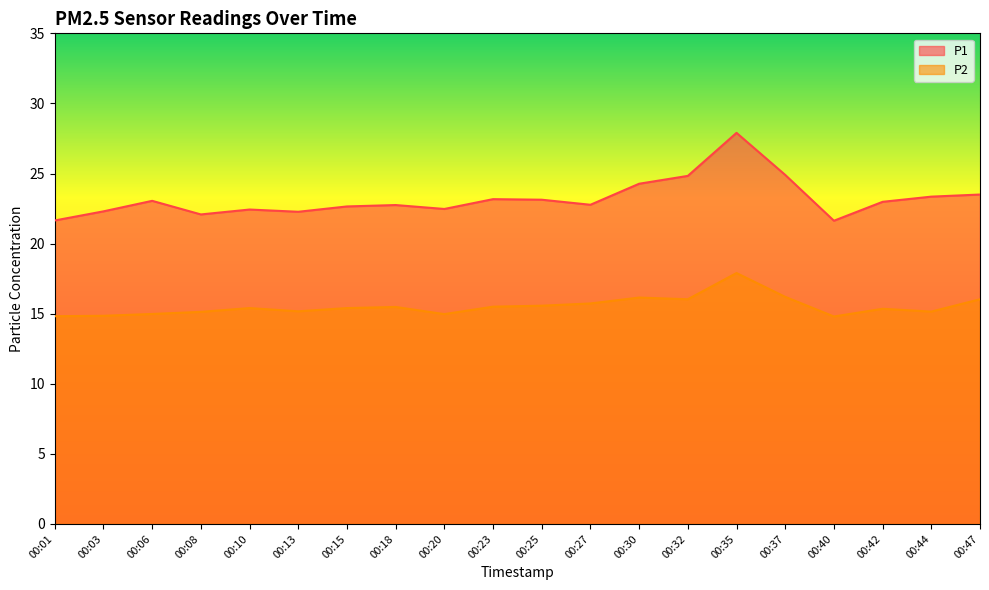

How many interior local peaks does the P2 series have?

5